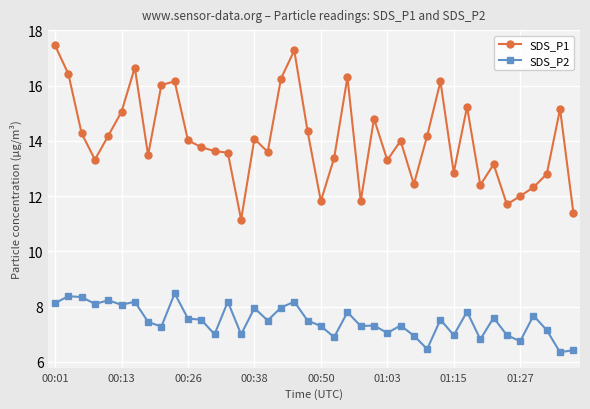

True or false: SDS_P2 and SDS_P1 intersect in this chart.

False